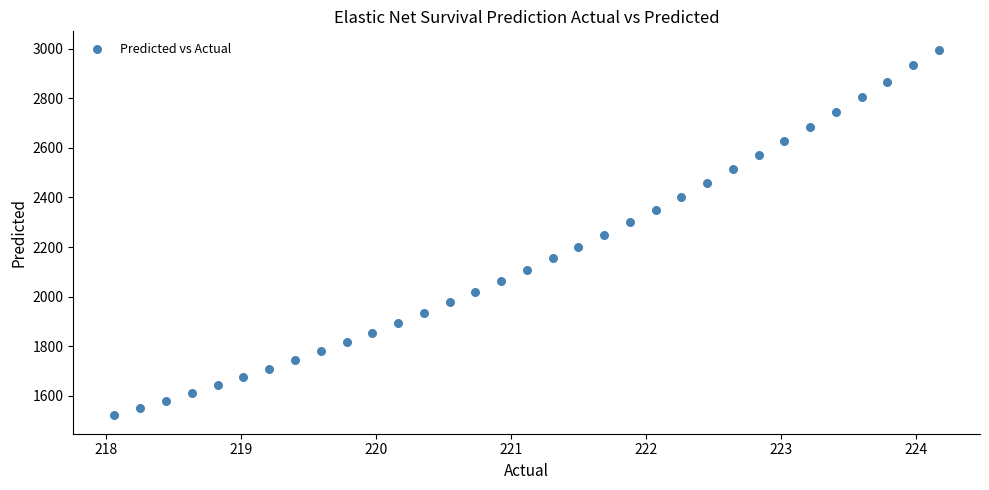

What is the range of X values (max minus min)?

6.1